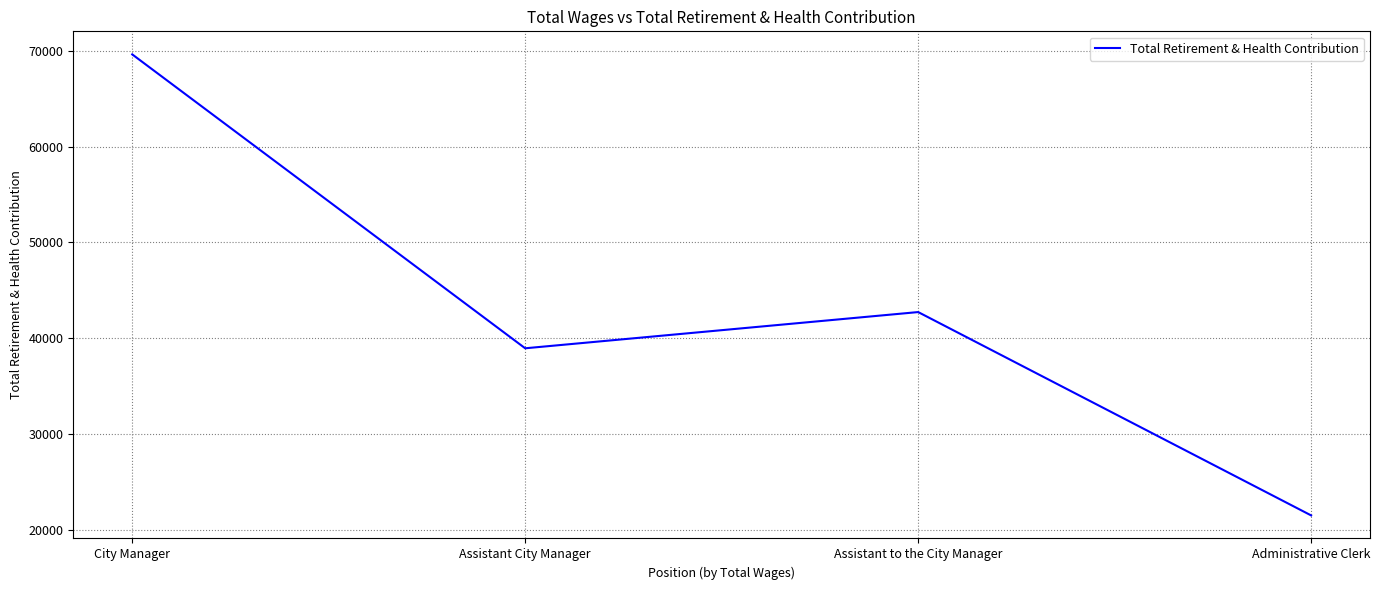

What is the minimum value shown in the chart?

21525